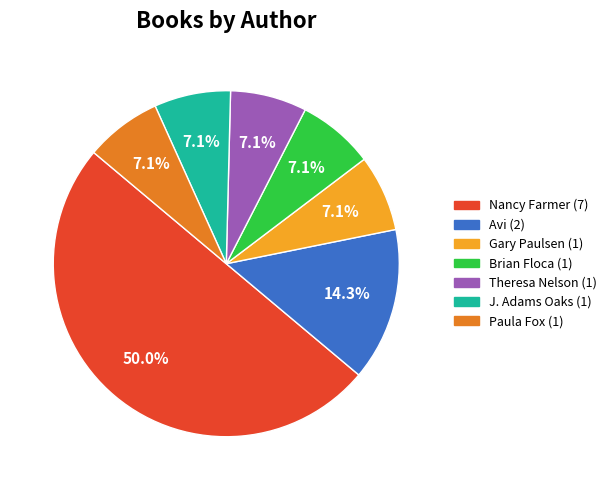

What percentage is NOT represented by Paula Fox?

92.9%